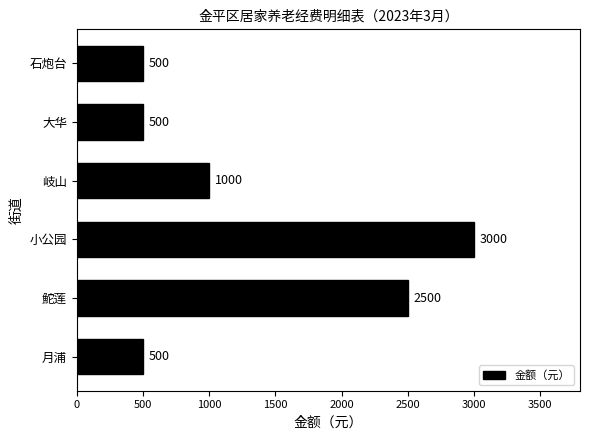

How many values are between 500 and 2500?

5